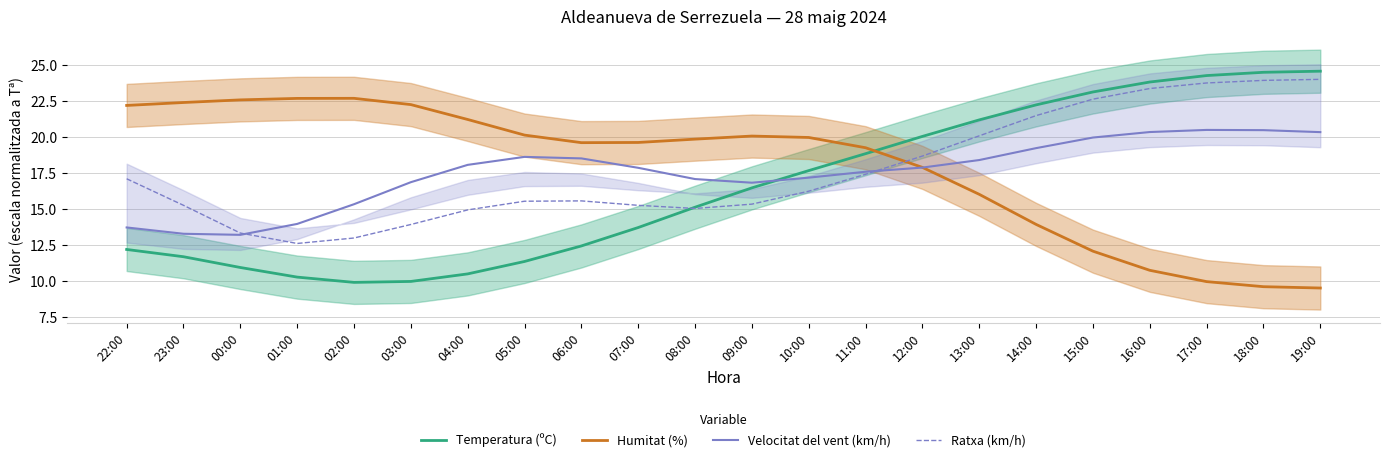

The value of Temperatura (ºC) at 09:00 is 16.5. True or false?

True